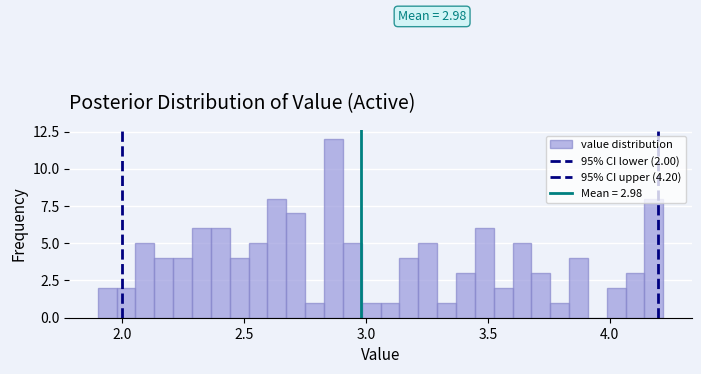

Around what value on the x-axis is the tallest bar? Give the approximate position of its centre, as read against the axis.

2.85